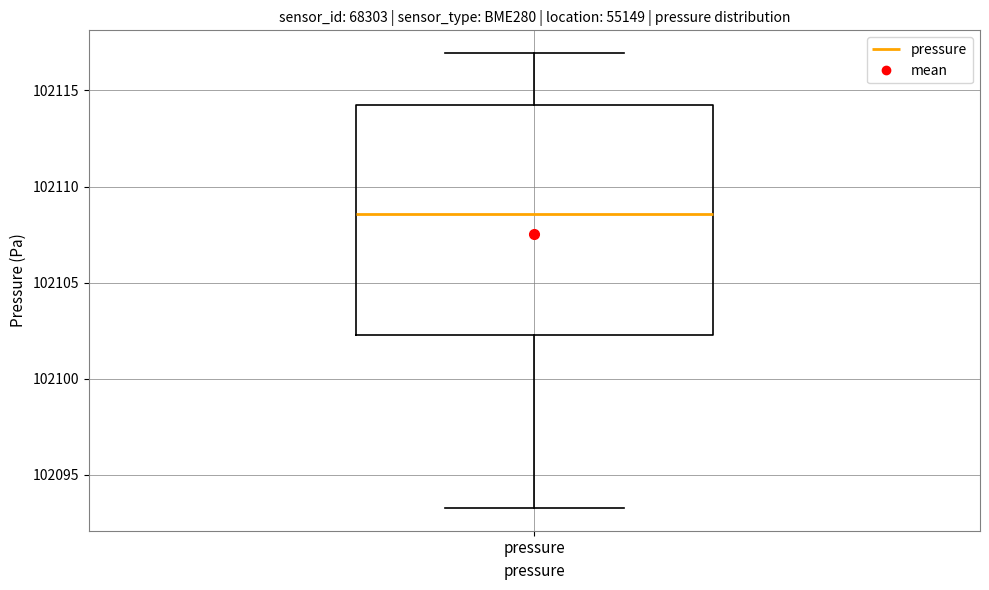

Transcribe this box plot: give where the median line is, the range the box spans, and where the two whiskers end, as read against the y-axis. The values are not printed on the chart, so give them approximately, as read against the axis.

median 102108.5, box 102102.5 to 102114.5, whiskers 102093.5 to 102117.0